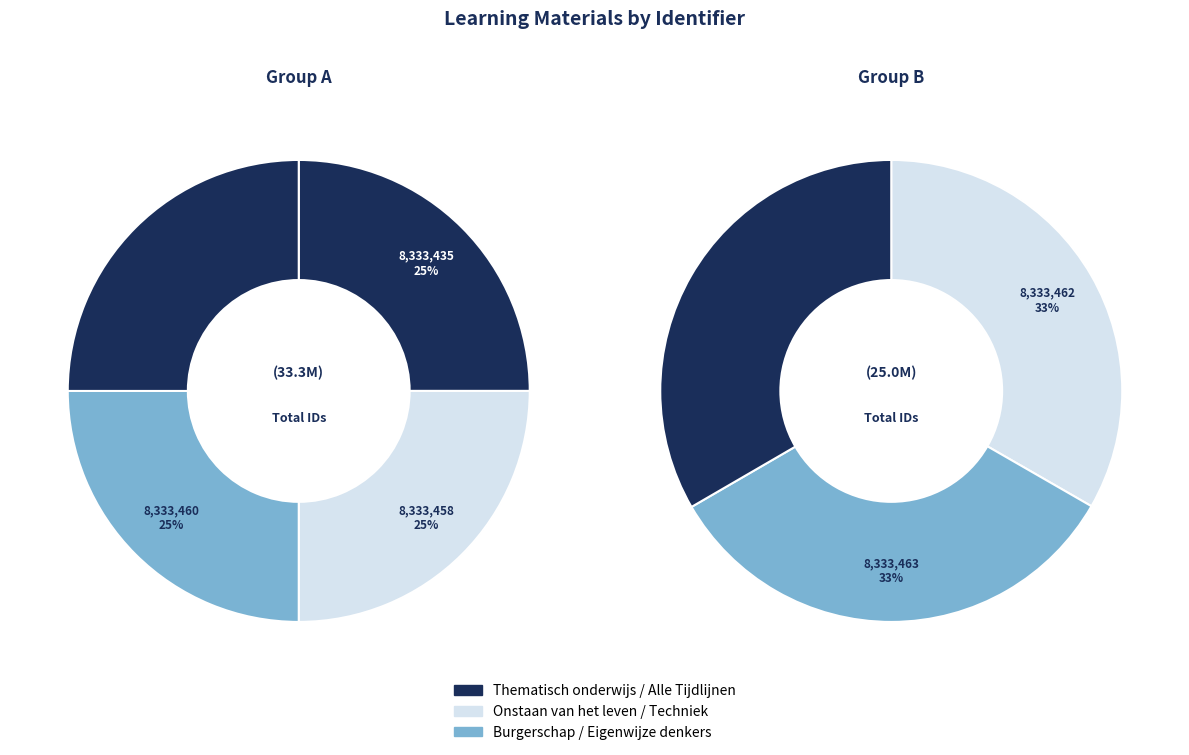

What is the change in value from Onstaan van het leven to Burgerschap?

+2